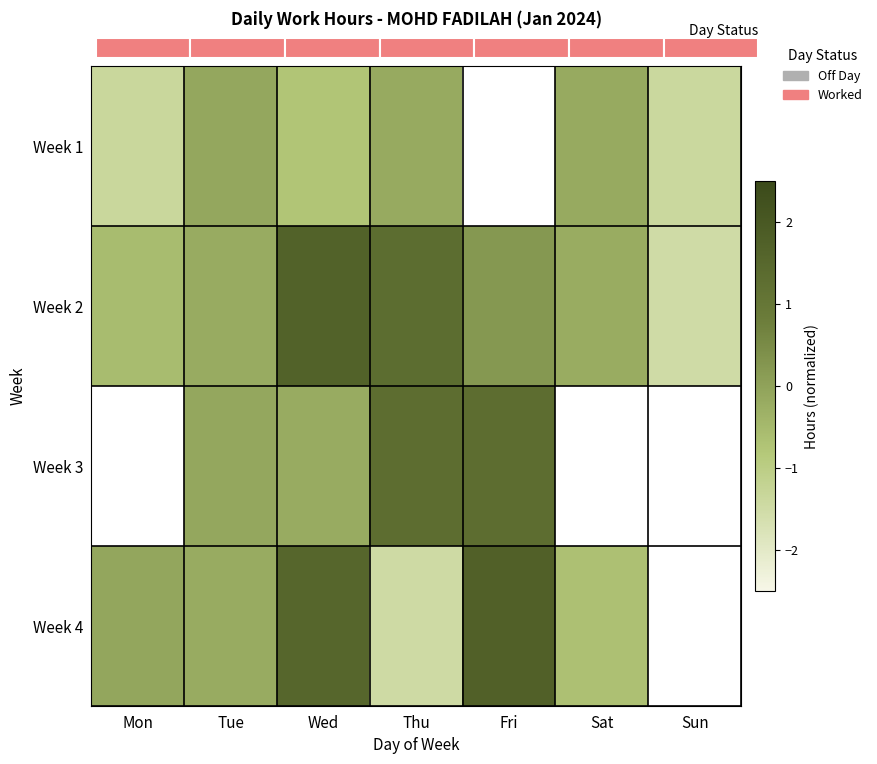

The Week 1 series shows -0.1 at Tue. True or false?

True